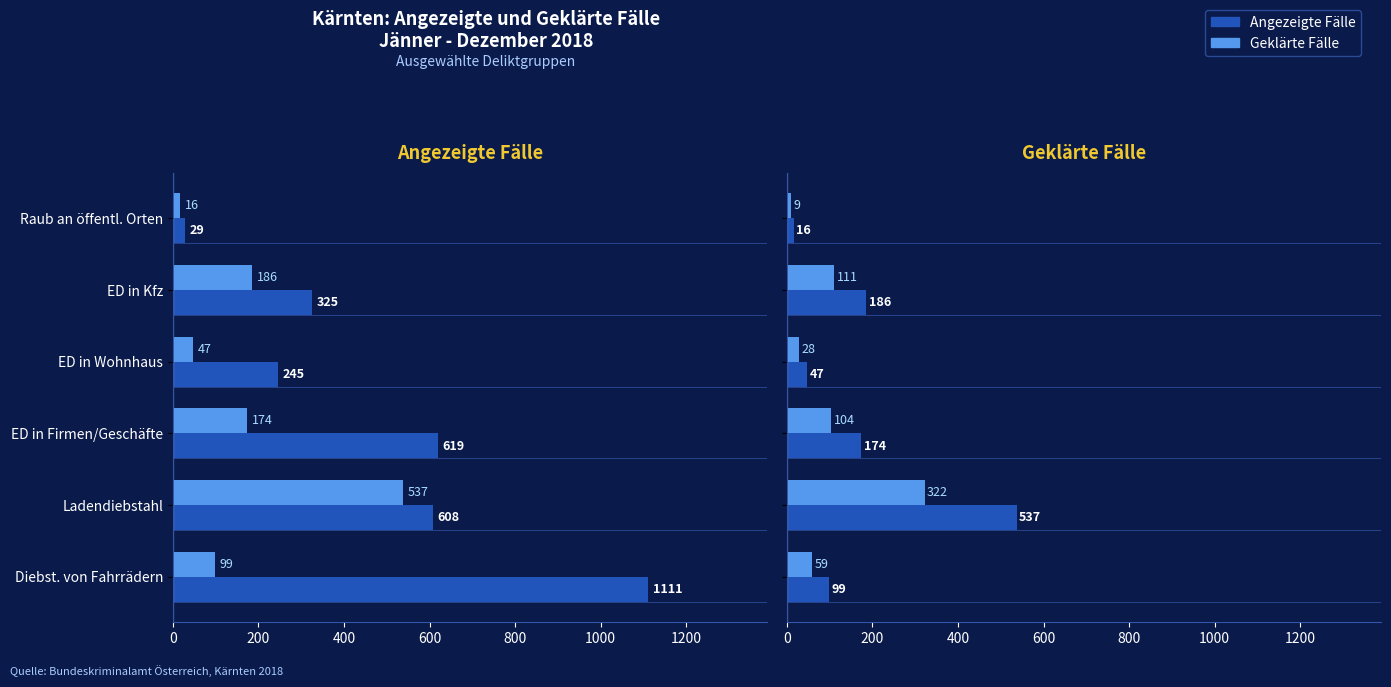

What is the difference between the highest and lowest values at Ladendiebstahl?

215